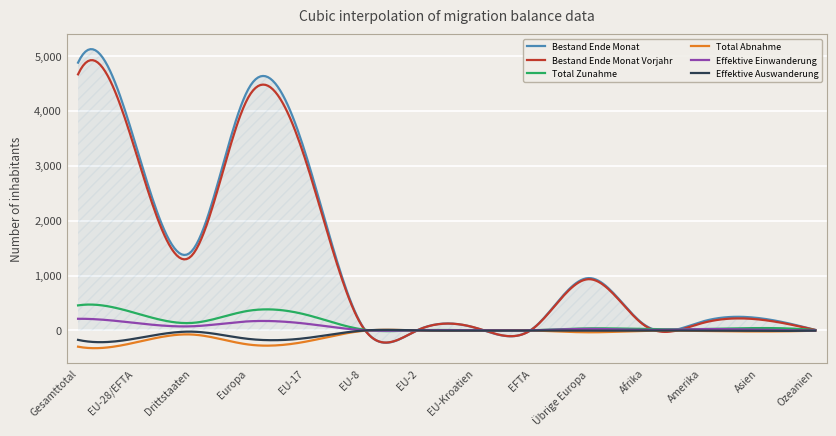

What is the maximum value shown in the chart?

5121.3